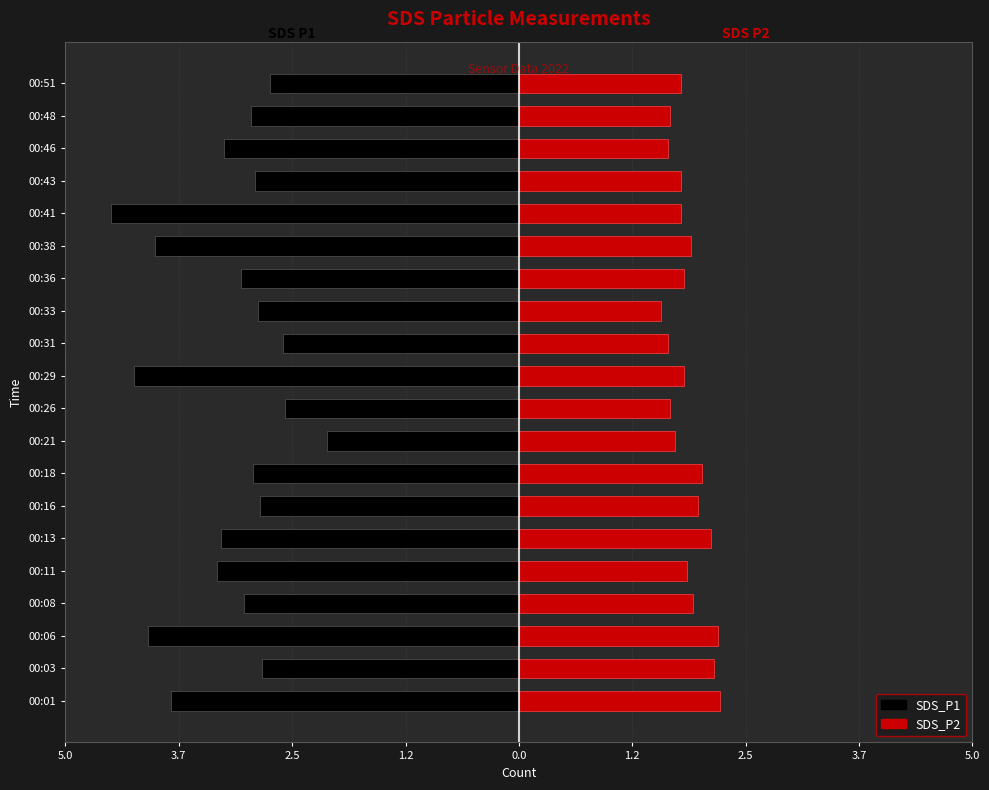

What is the value of the SDS_P2 bar at the 18th from the left?

1.6